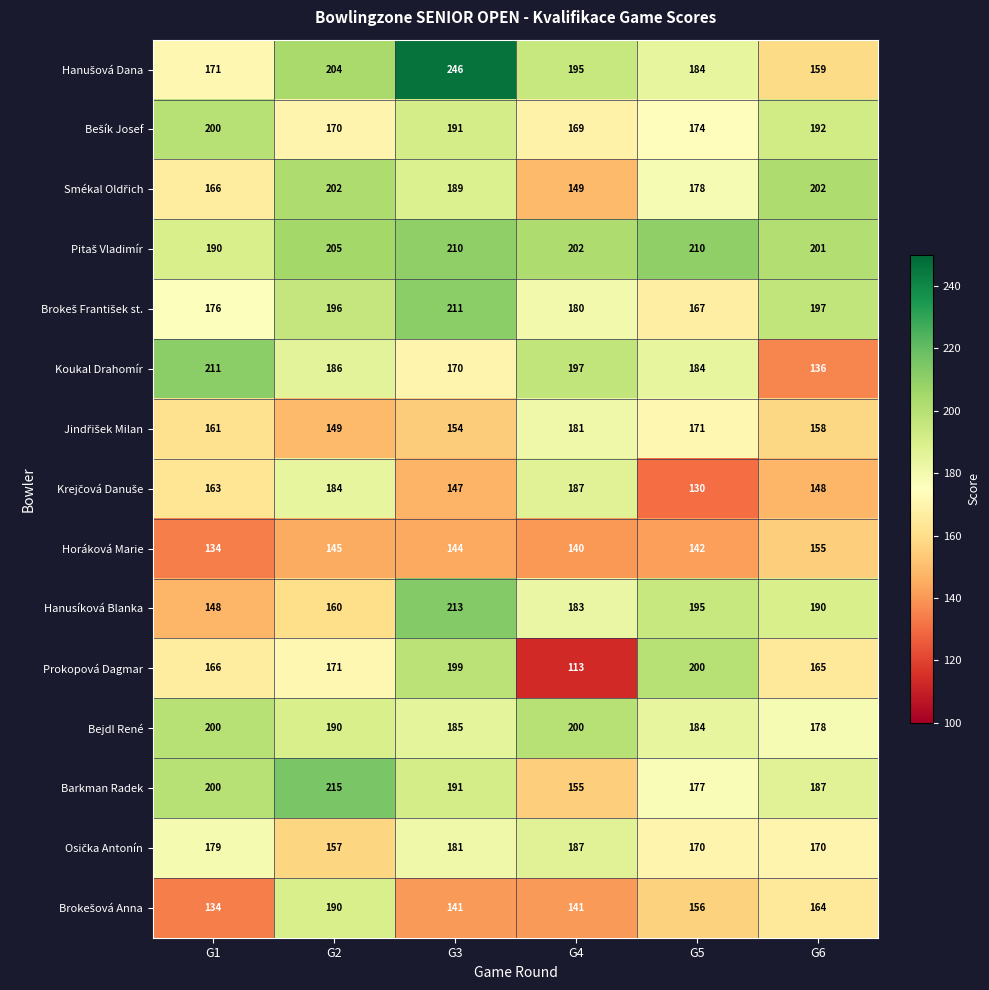

True or false: Bejdl René has a value of 184 at G5.

True